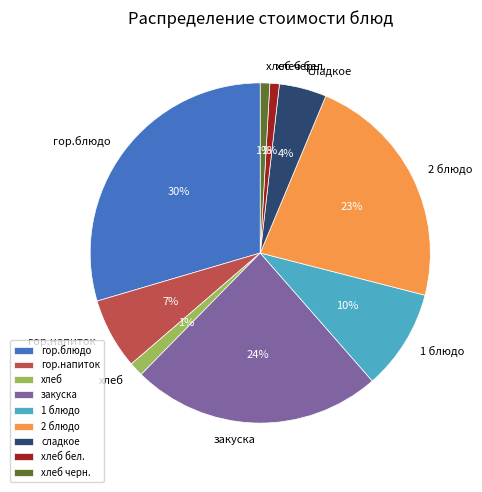

What is the largest slice in the pie chart?

гор.блюдо